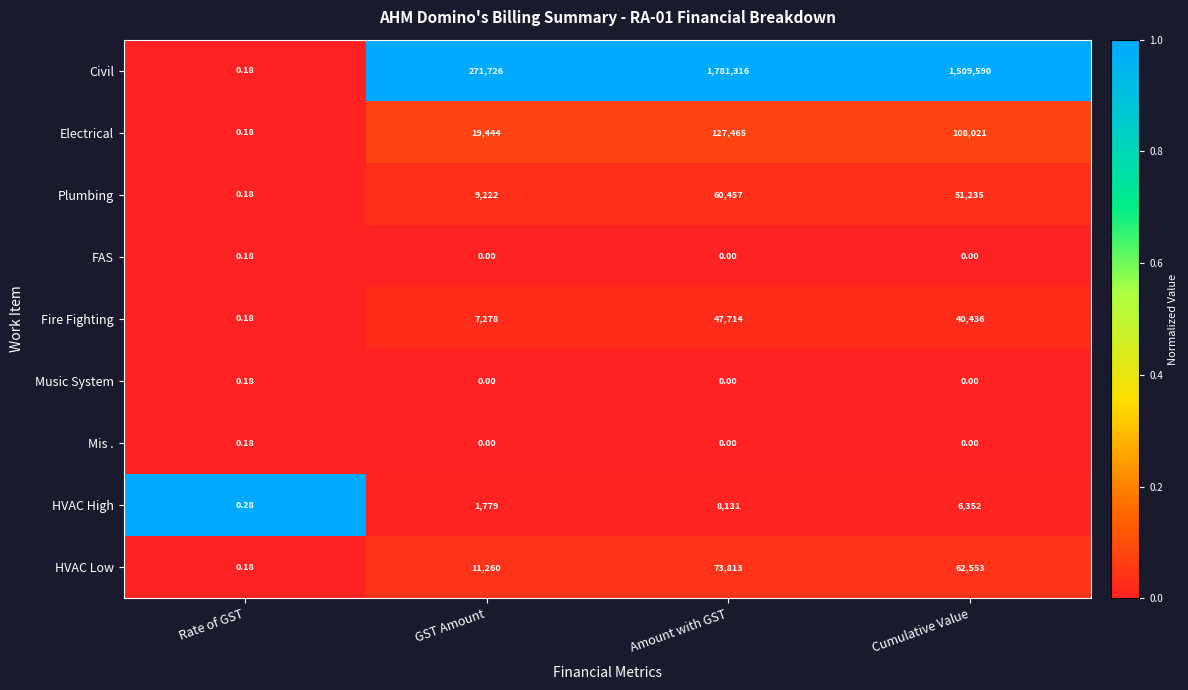

At which label does Fire Fighting reach its minimum?

Rate of GST